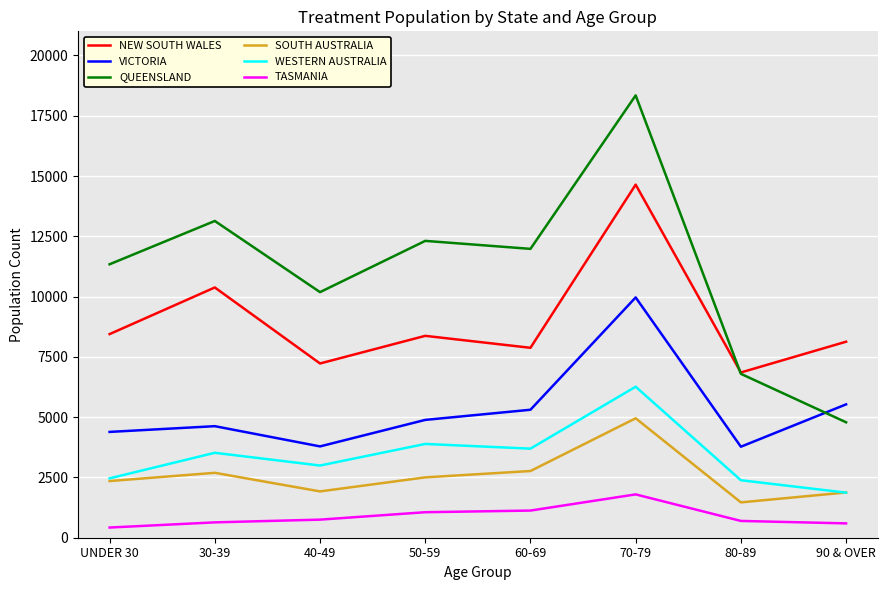

List the series in order of their peak value, lowest first.

TASMANIA, SOUTH AUSTRALIA, WESTERN AUSTRALIA, VICTORIA, NEW SOUTH WALES, QUEENSLAND